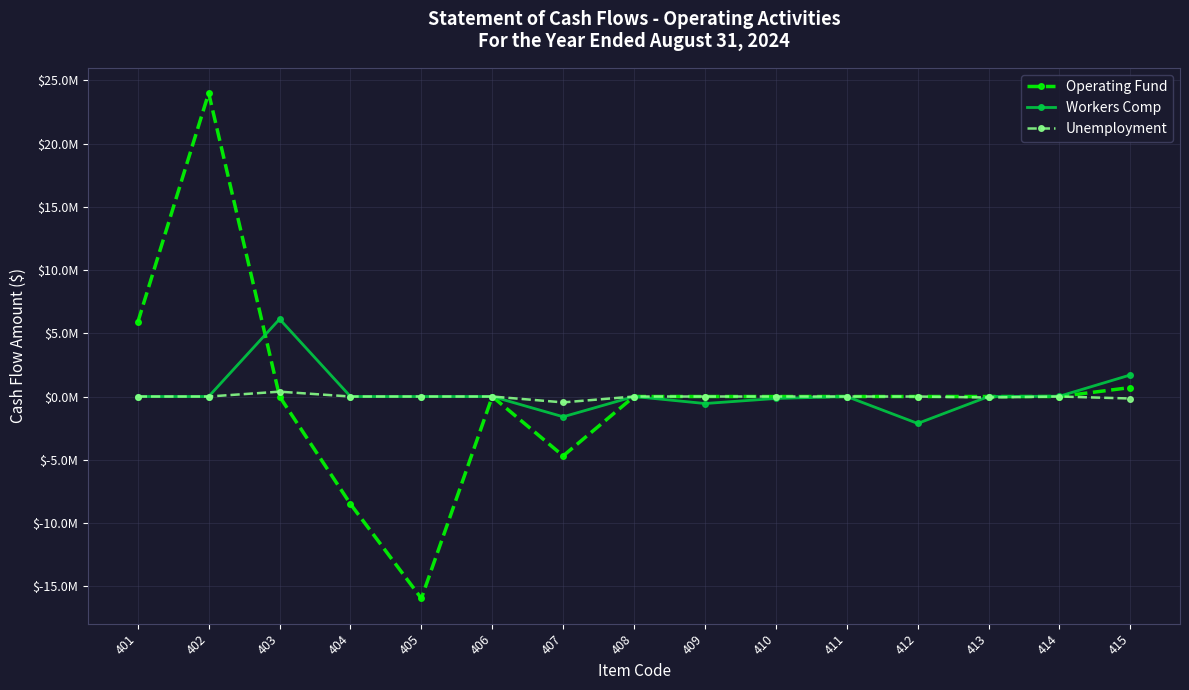

Where is the first local minimum for Workers Comp?

407